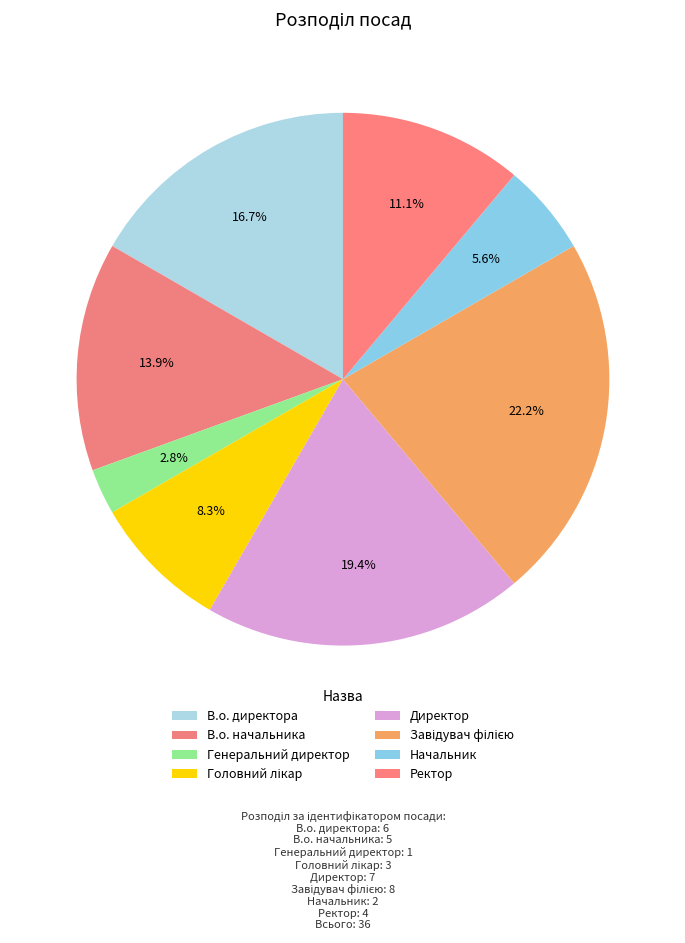

How many segments does this pie chart have?

8